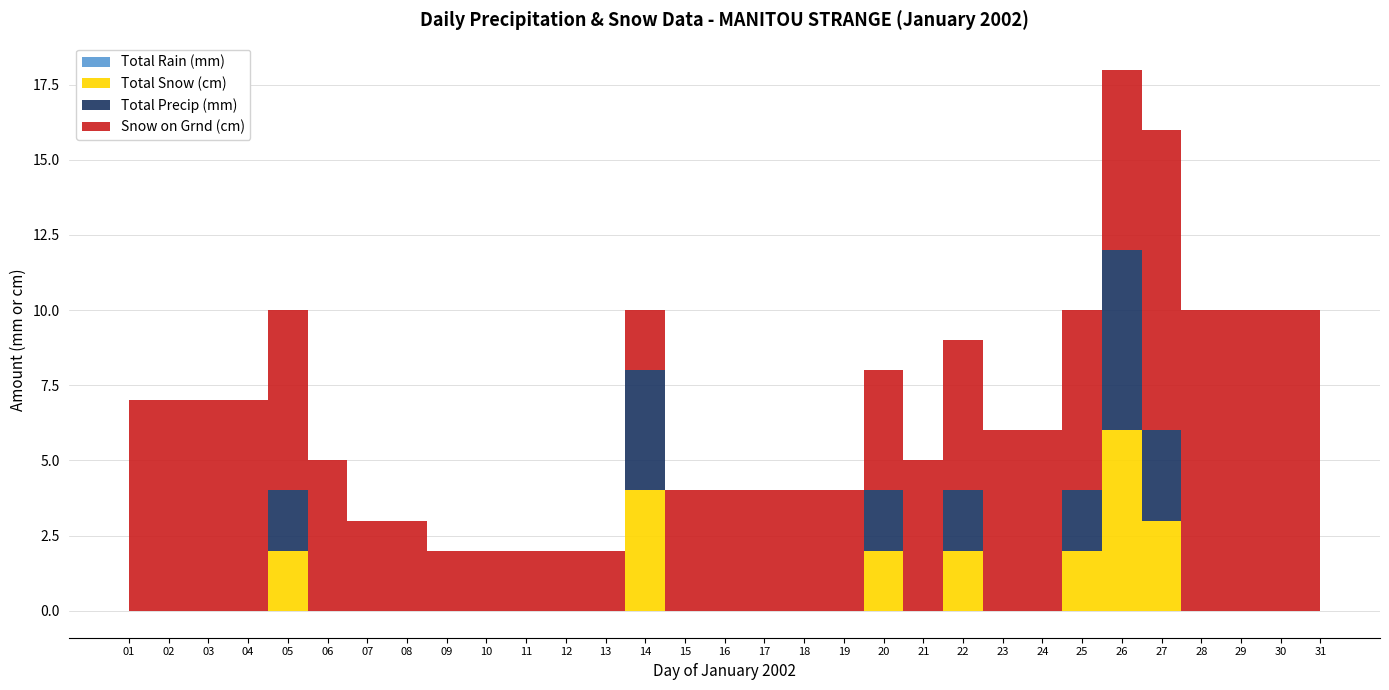

The Total Rain (mm) series shows 0 at 26. True or false?

True